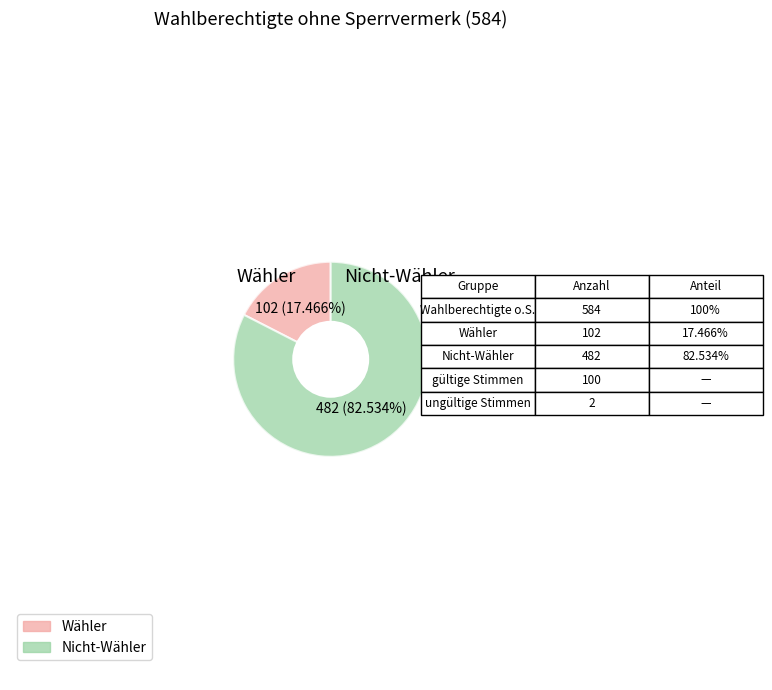

Does Wähler account for over 50% of the chart?

No